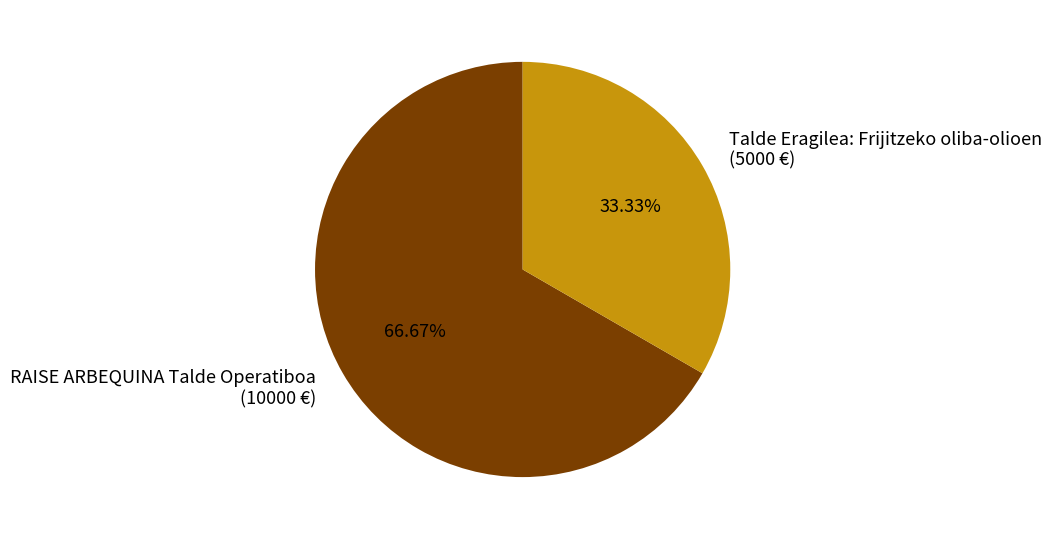

What is the smallest slice in the pie chart?

Talde Eragilea: Frijitzeko oliba-olioen